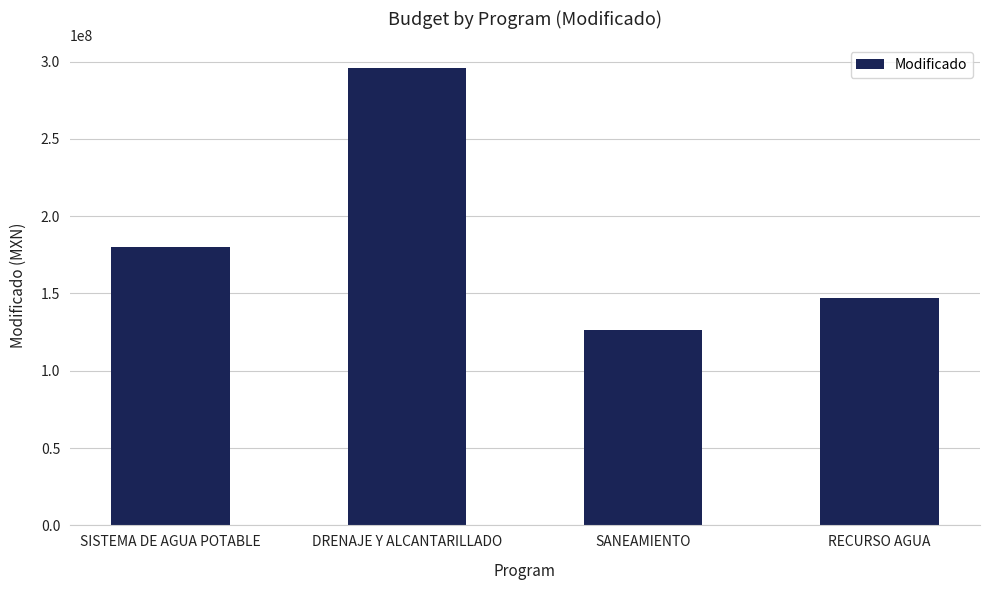

Which category has the highest value across all series?

DRENAJE Y ALCANTARILLADO